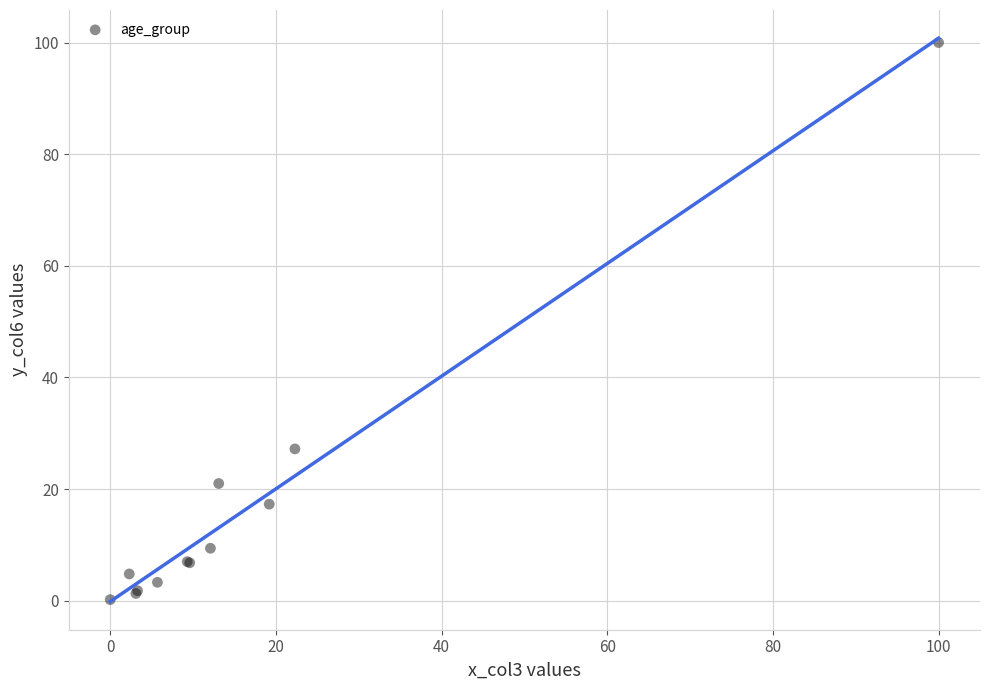

What Y value in the scatter plot is closest to 50?

27.2